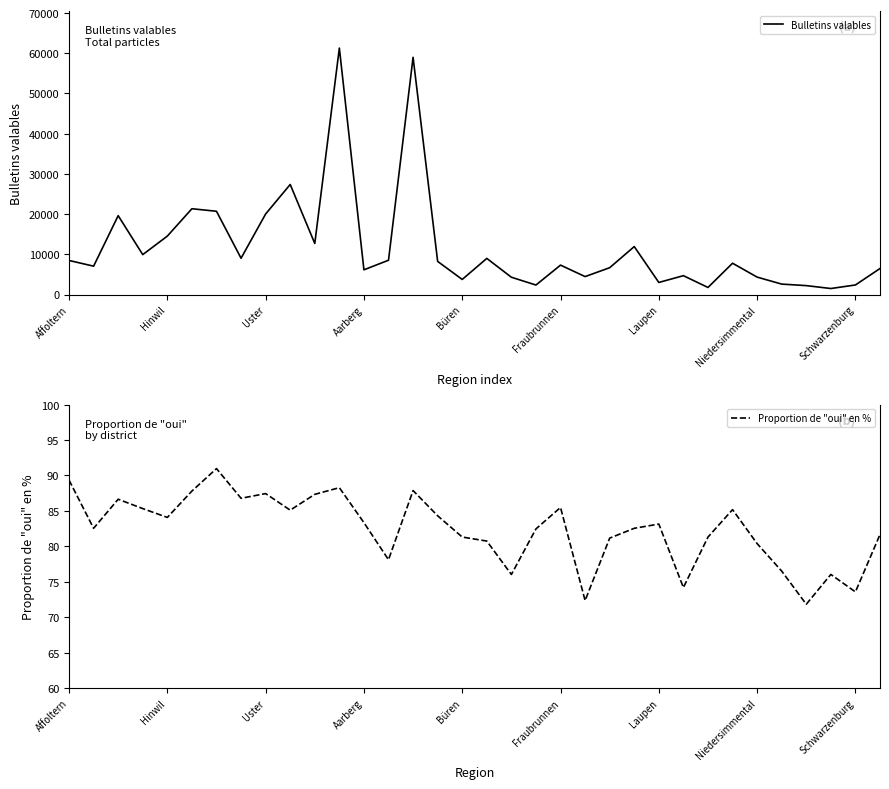

Count the number of data series in this chart.

2